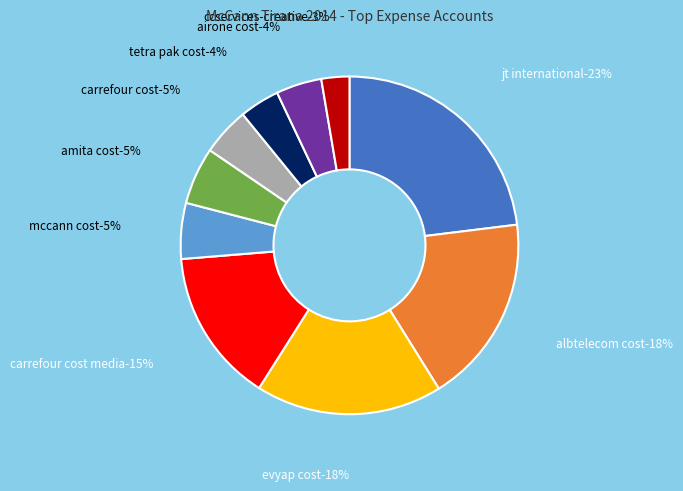

Count the number of slices in the pie.

10